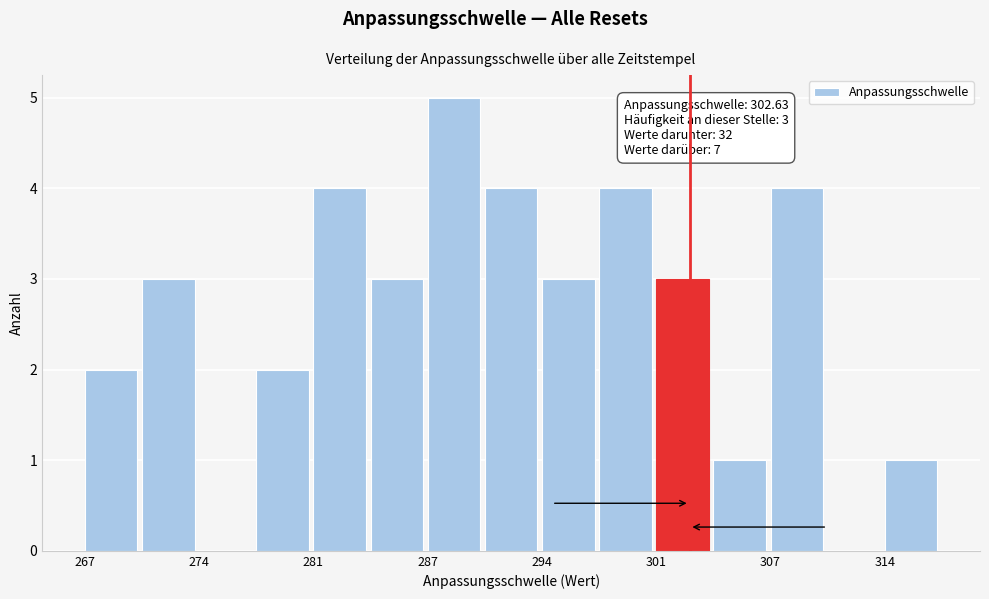

Around what value on the x-axis is the tallest bar? Give the approximate position of its centre, as read against the axis.

289